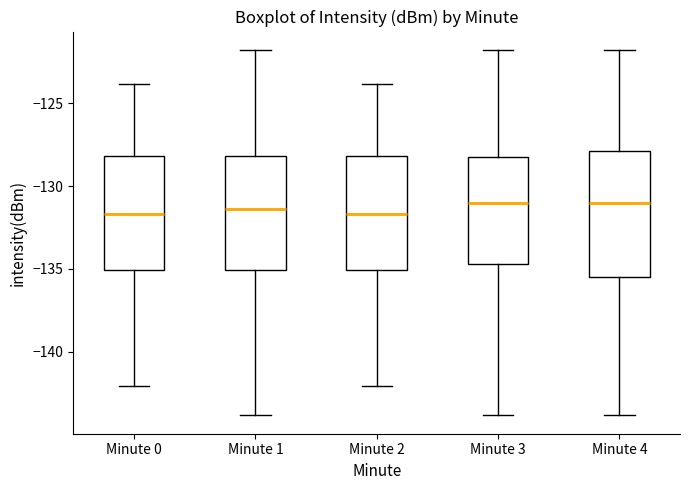

Reading left to right, transcribe this box plot: for each box, give where its median line is, the range the box spans, and where its two whiskers end, as read against the y-axis. The values are not printed on the chart, so give them approximately, as read against the axis.

Minute 0: median -131.5, box -135.0 to -128.0, whiskers -142.0 to -124.0
Minute 1: median -131.5, box -135.0 to -128.0, whiskers -144.0 to -122.0
Minute 2: median -131.5, box -135.0 to -128.0, whiskers -142.0 to -124.0
Minute 3: median -131.0, box -134.5 to -128.0, whiskers -144.0 to -122.0
Minute 4: median -131.0, box -135.5 to -128.0, whiskers -144.0 to -122.0